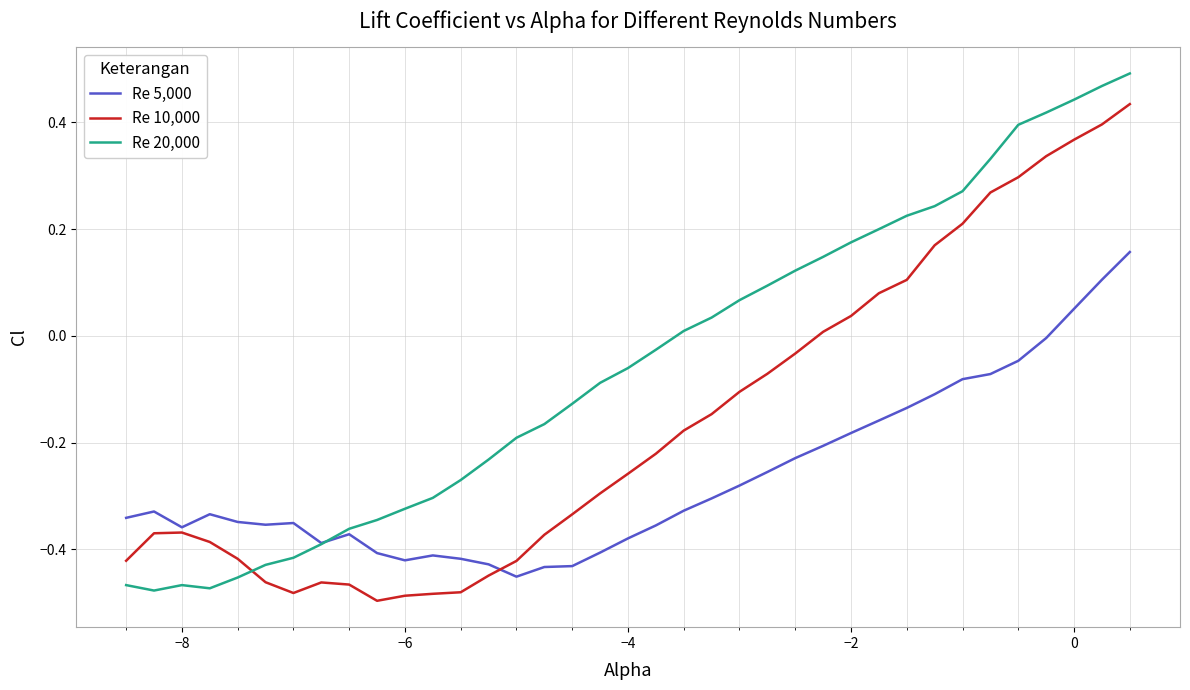

List the series in order of their peak value, highest first.

Re 20,000, Re 10,000, Re 5,000